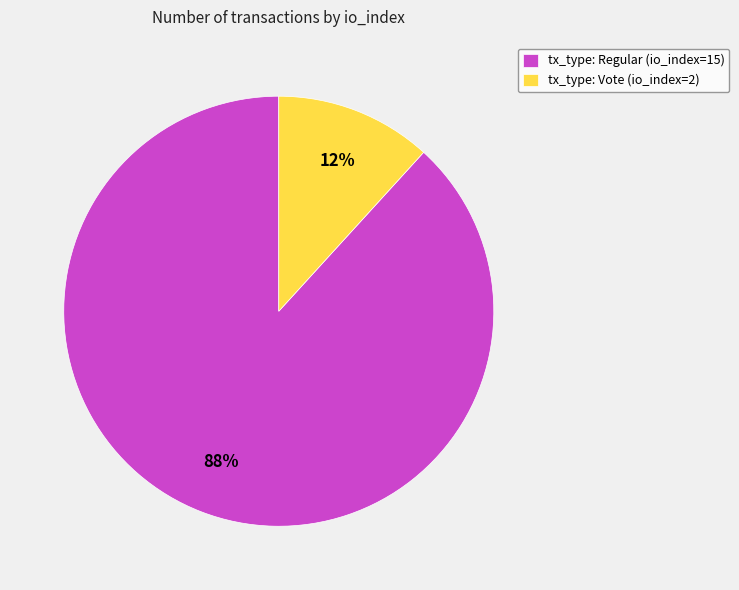

Is tx_type: Regular (io_index=15) the majority of the pie?

Yes